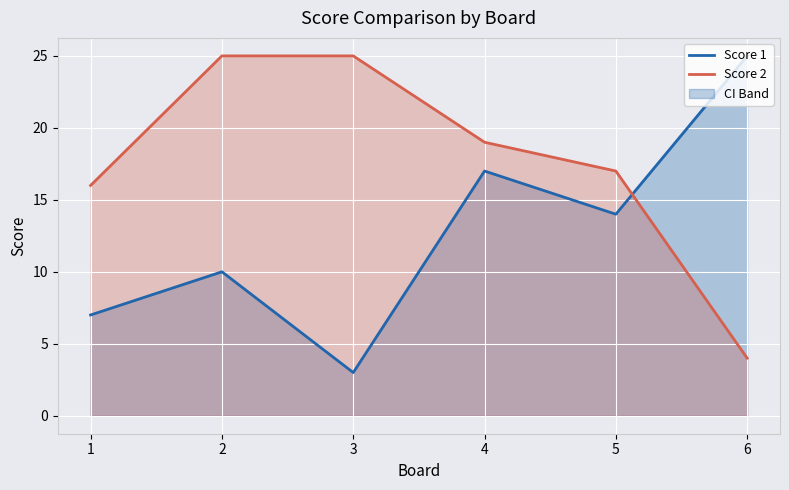

How many times do Score 2 and Score 1 cross each other?

1